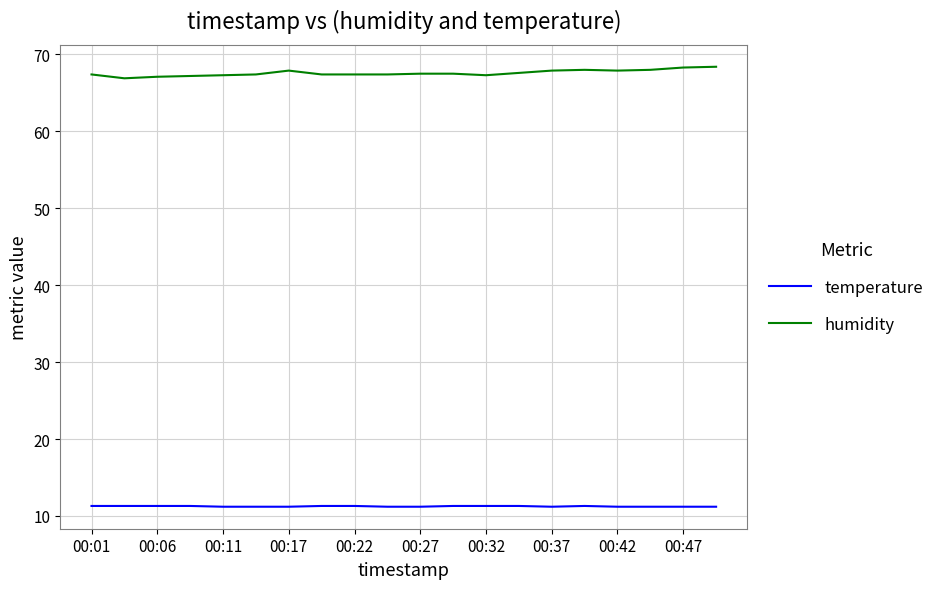

True or false: temperature and humidity intersect in this chart.

False